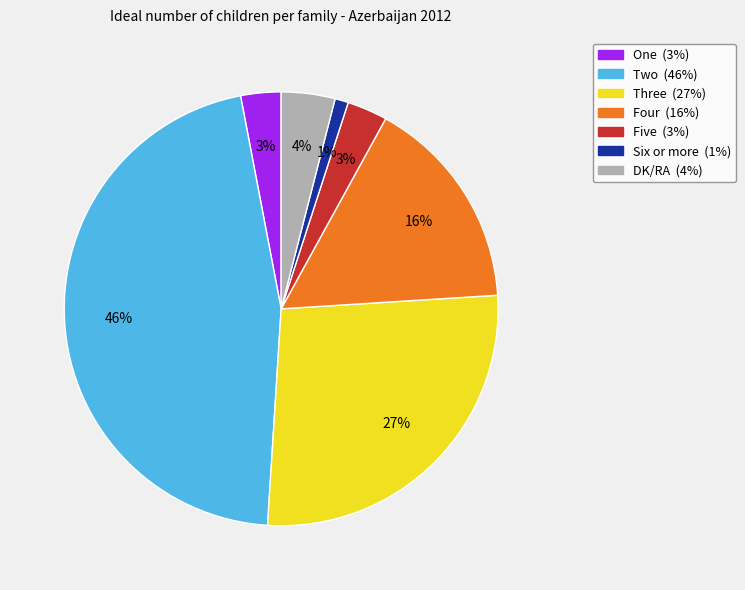

Count the number of slices in the pie.

7